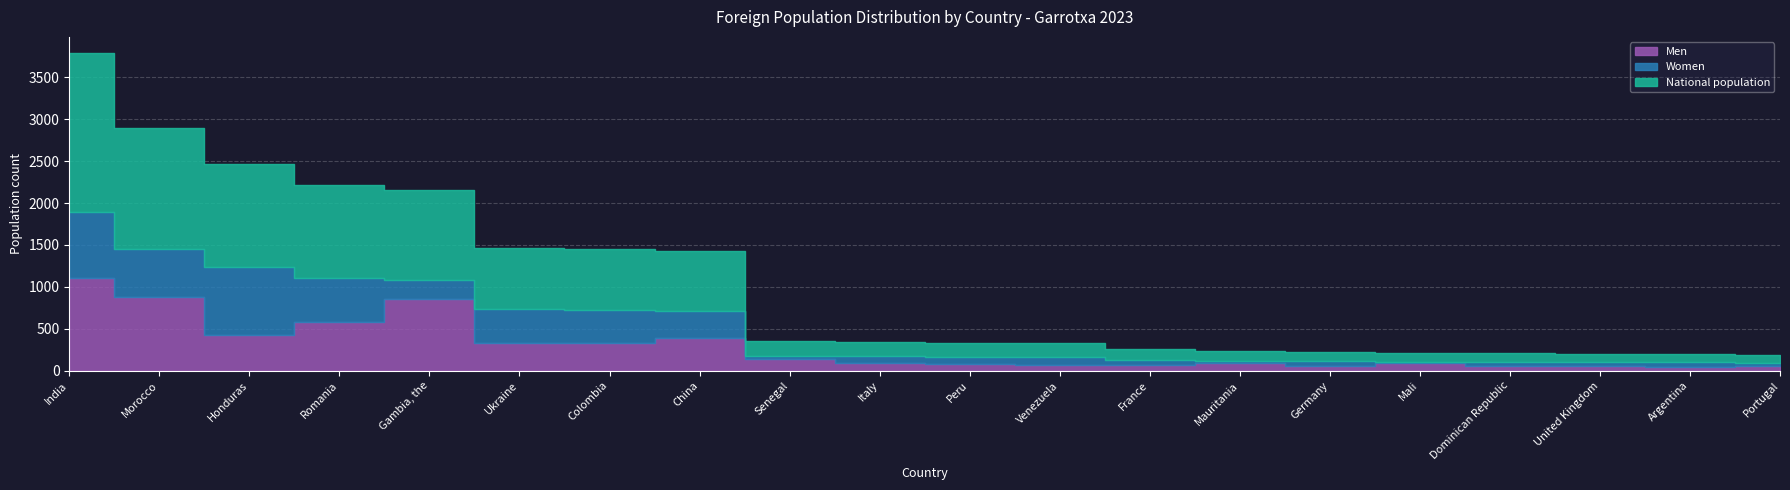

What is the average value of the Men series?

291